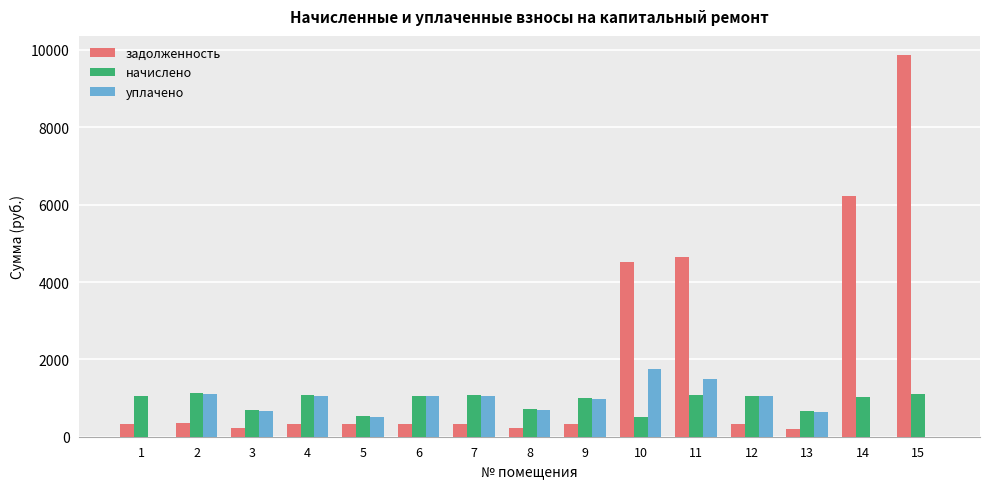

What is the approximate value of уплачено at 6?

1048.0